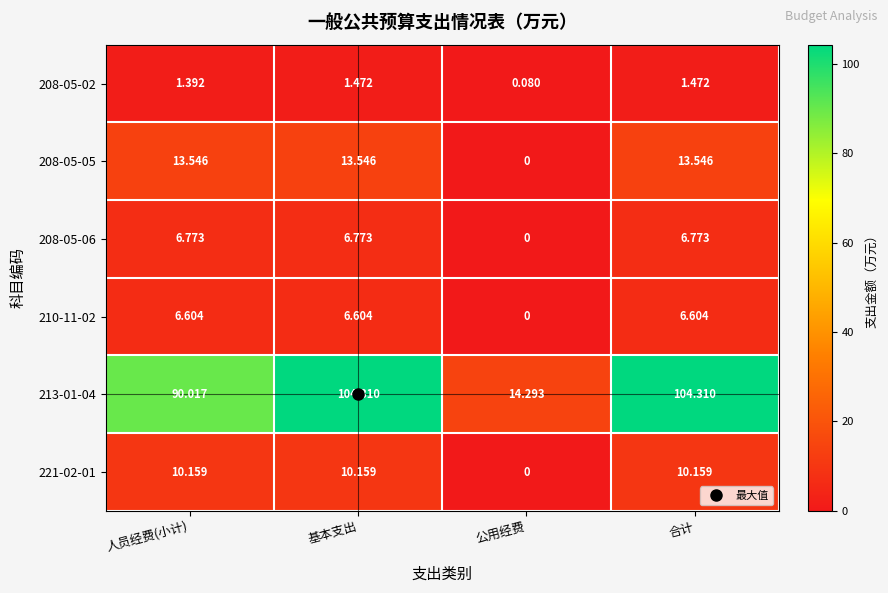

At which label does 213-01-04 first exceed 104?

基本支出